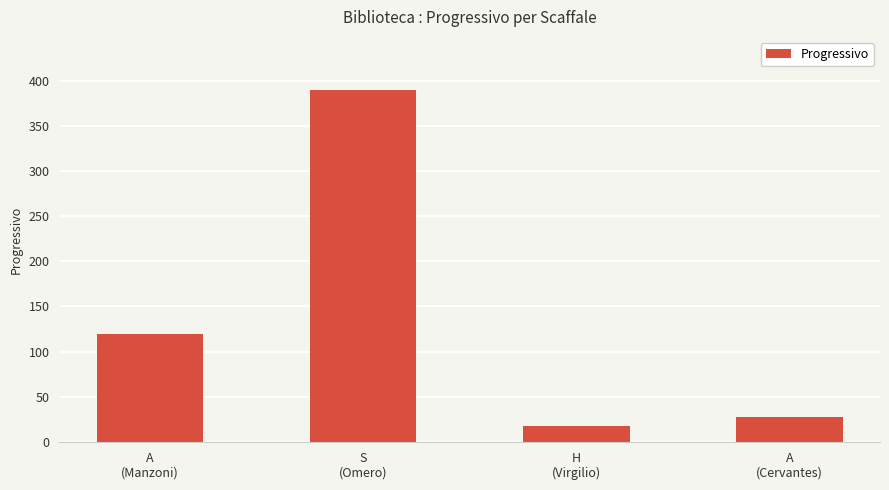

What is the label of the 2nd bar from the left?

S
(Omero)